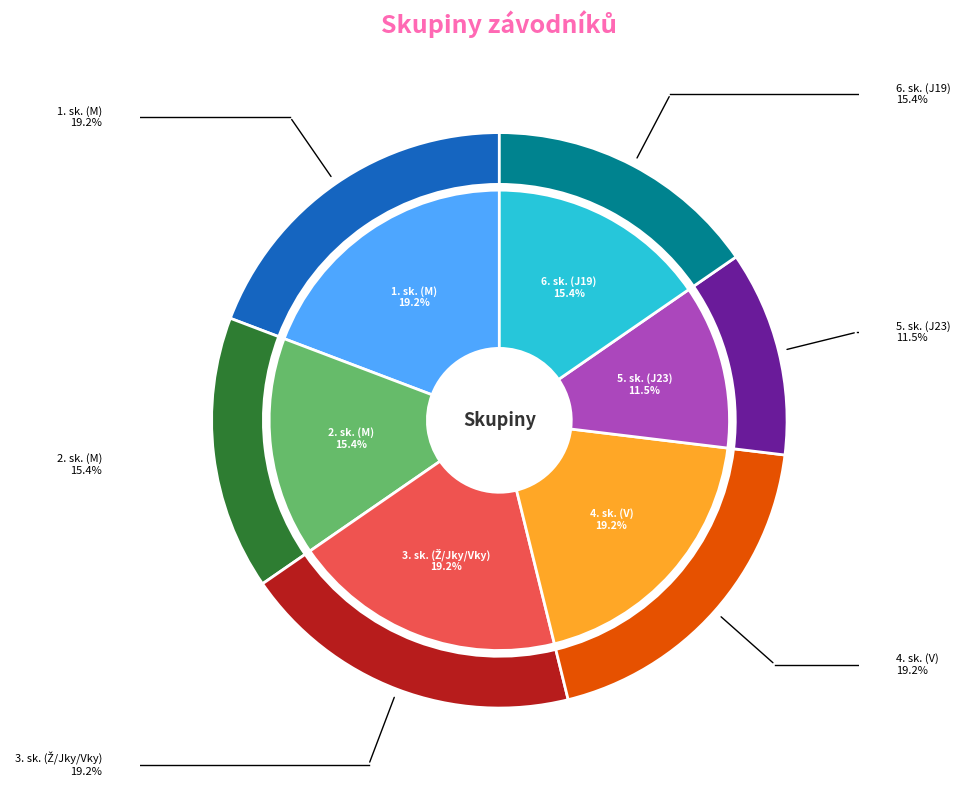

What is the change in value from 4. sk. (V) to 5. sk. (J23)?

-2